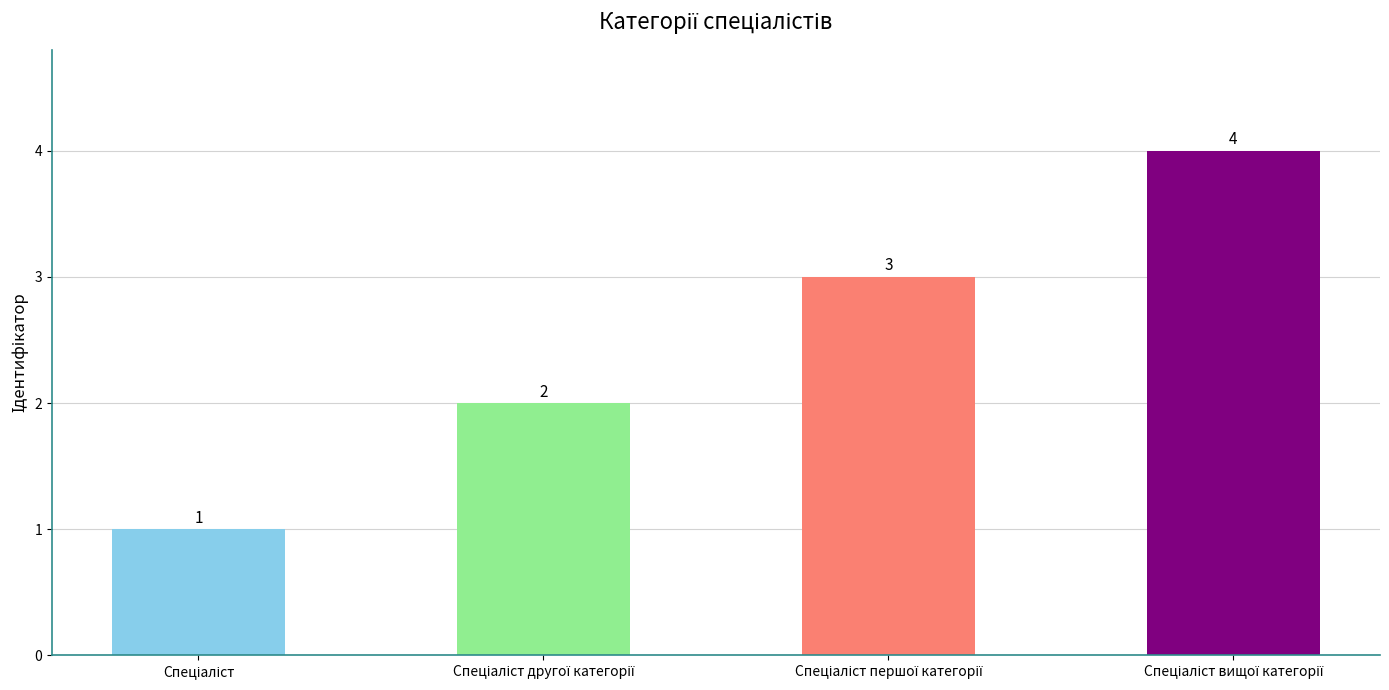

How many bars are there in total?

4